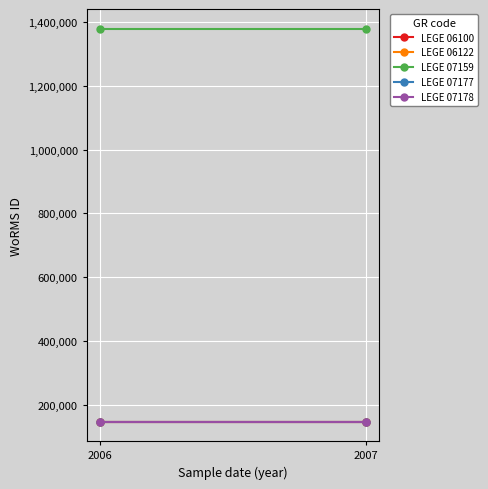

The LEGE 07159 series shows 2114513 at 2007. True or false?

False